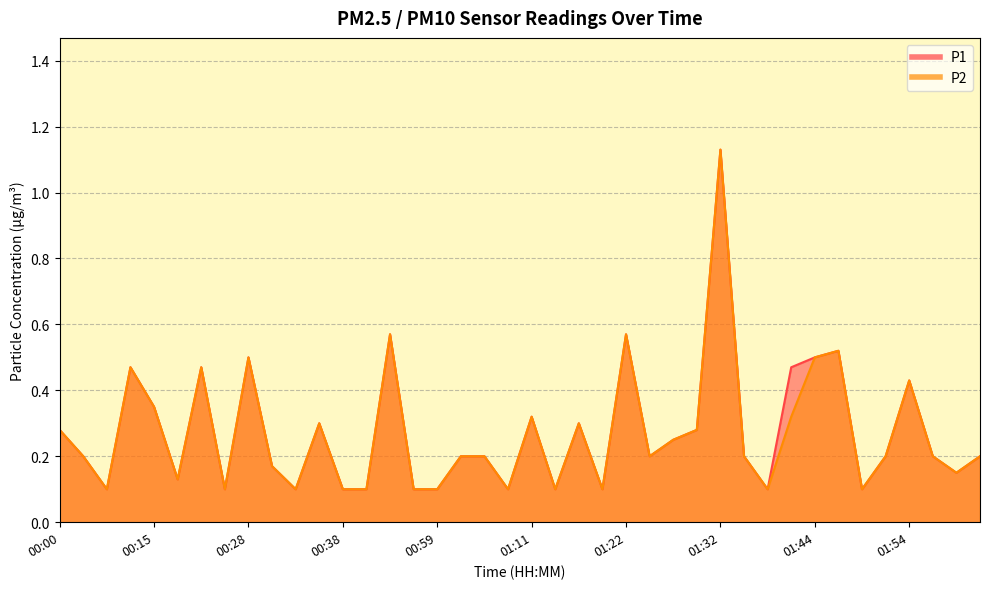

Where is the first local maximum for P1?

00:12